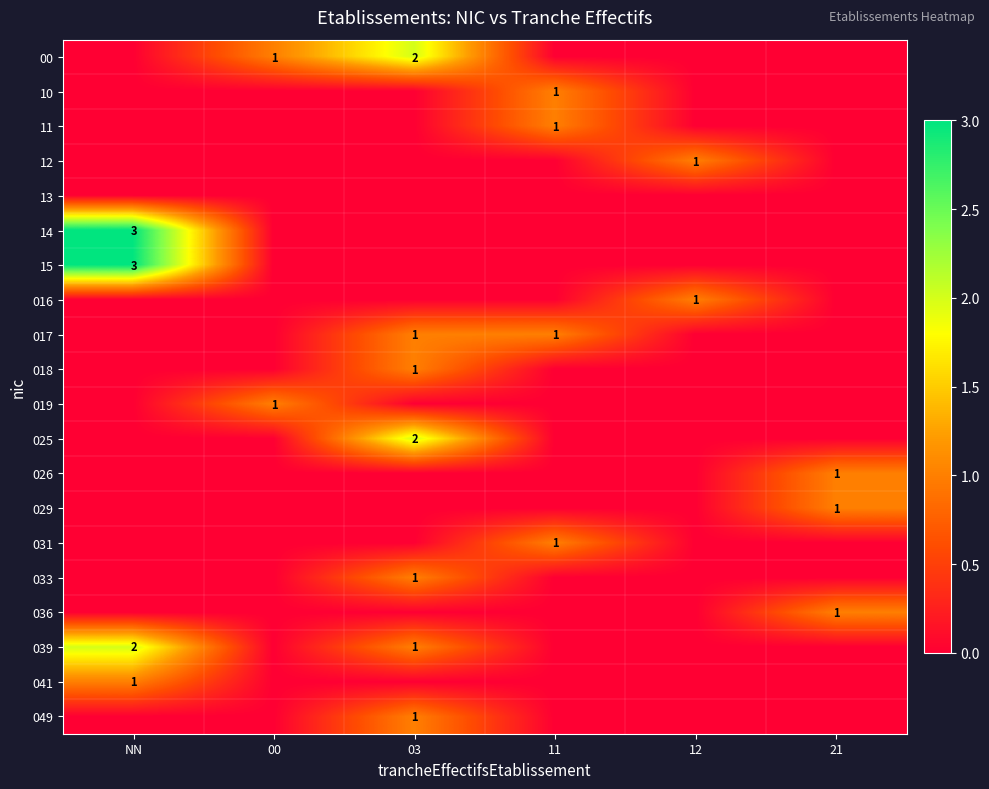

Is it true that 10 equals 1 at 11?

True